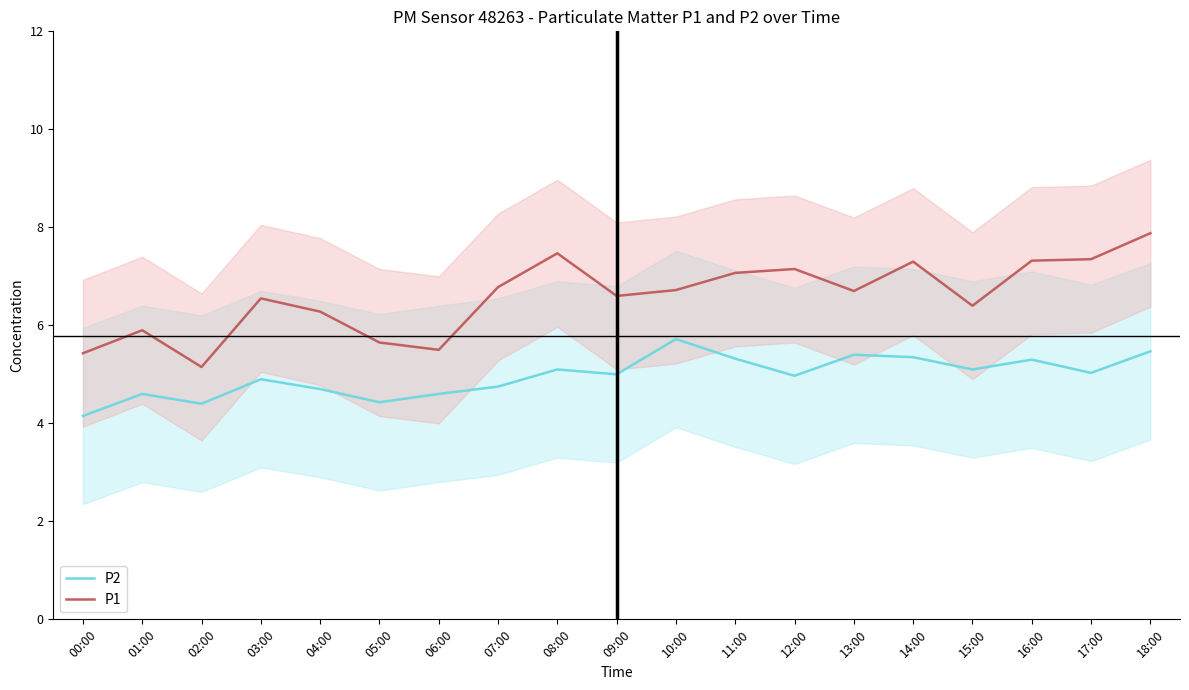

What is the label of the 4th point from the right?

15:00